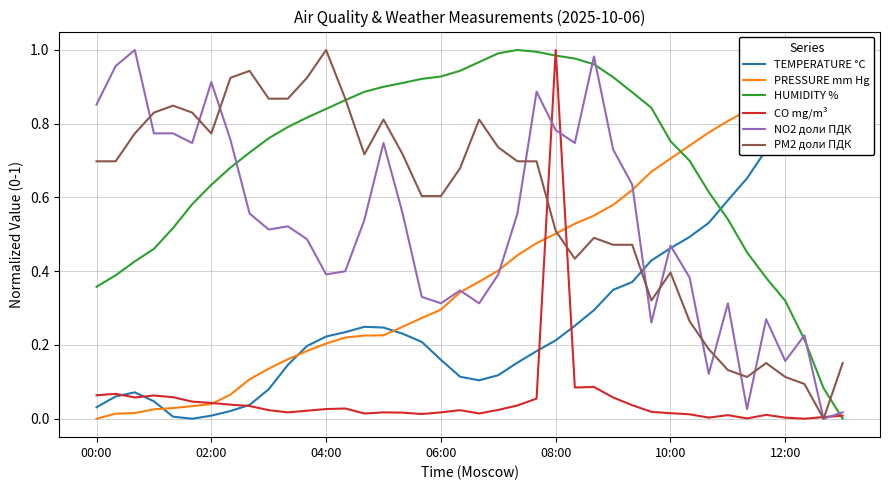

At how many categories does at least one series exceed 0?

40